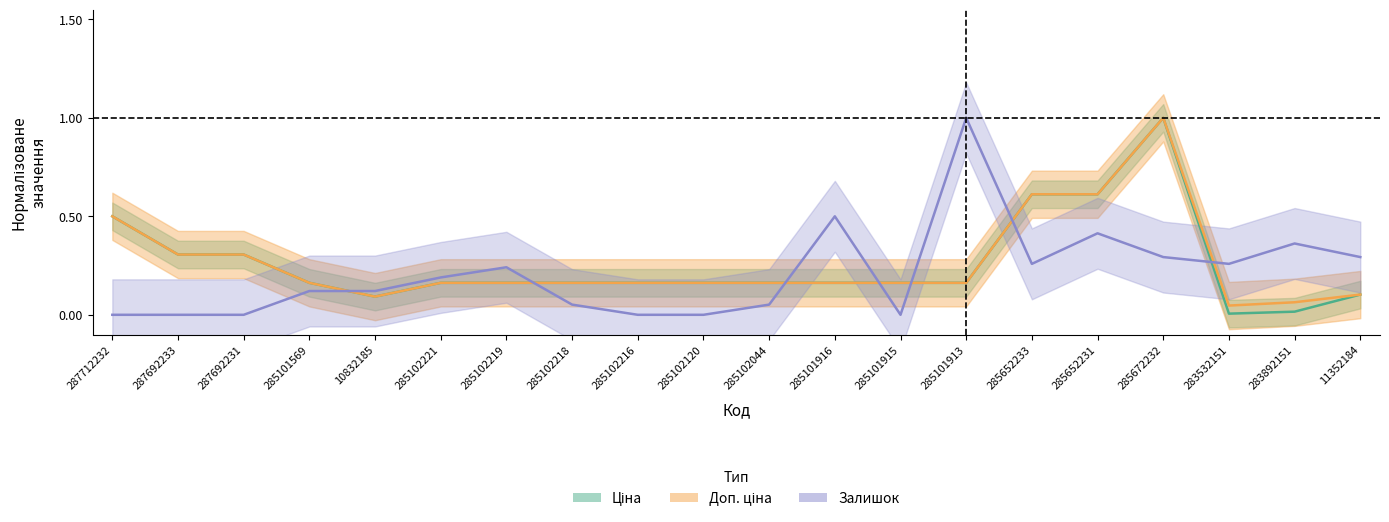

Which series has the widest spread of values?

Залишок